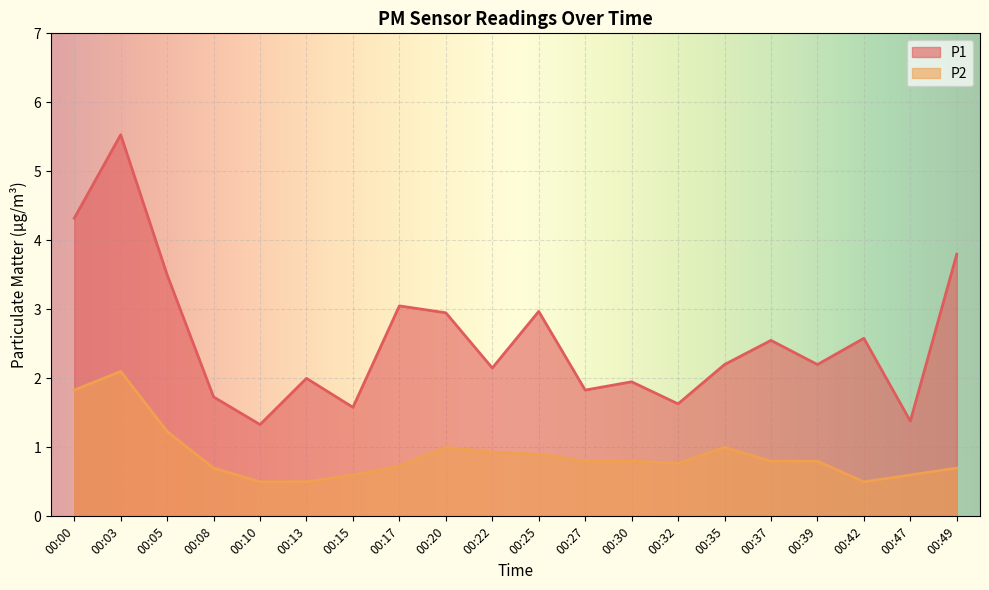

The P1 series shows 4.1 at 00:20. True or false?

False